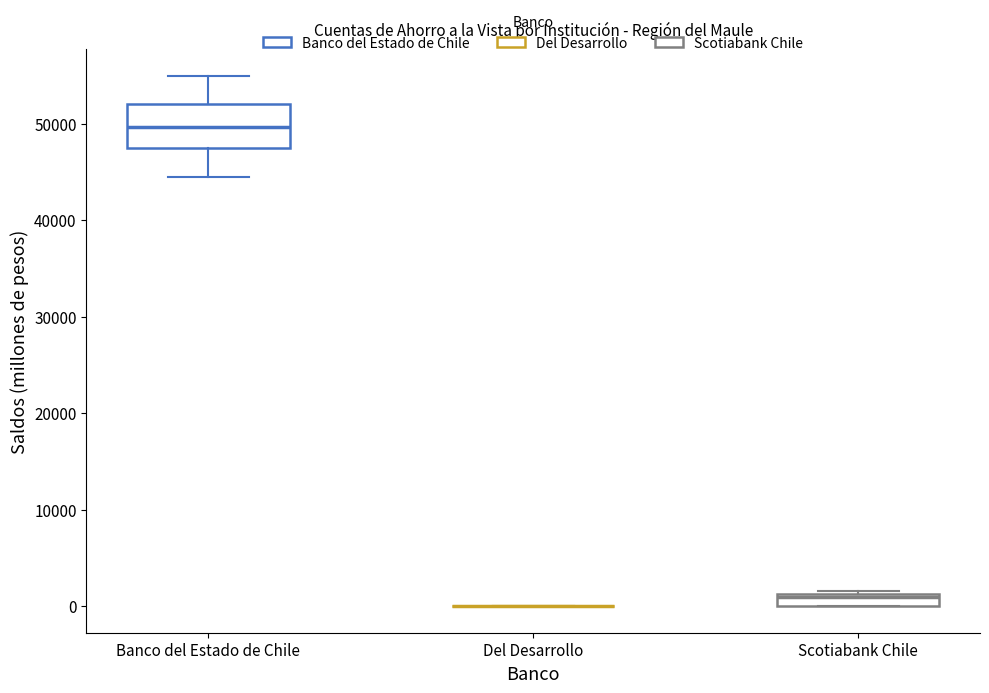

Where is the lower edge of the box for Scotiabank Chile on the y-axis? The values are not printed on the chart, so give them approximately, as read against the axis.

0